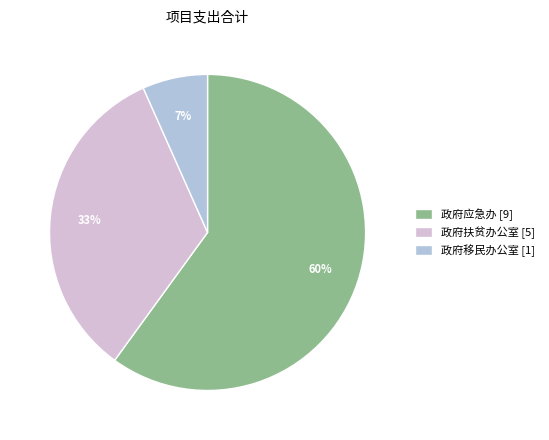

Which category has the biggest portion of the pie?

政府应急办